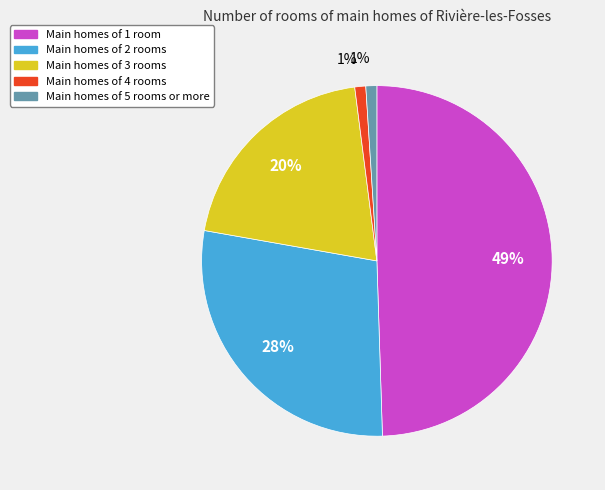

Which category has the biggest portion of the pie?

Main homes of 1 room